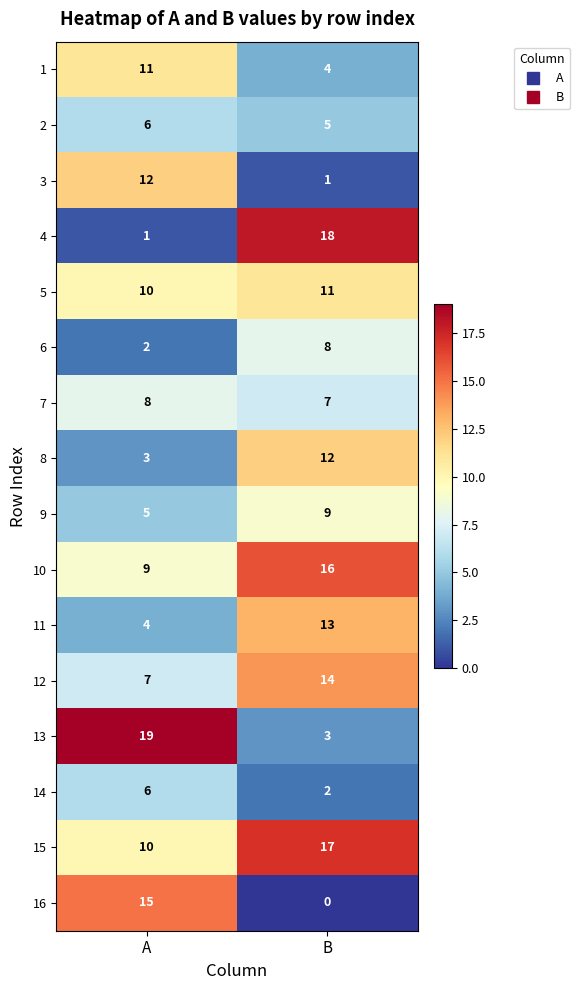

Which series has the widest spread of values?

4